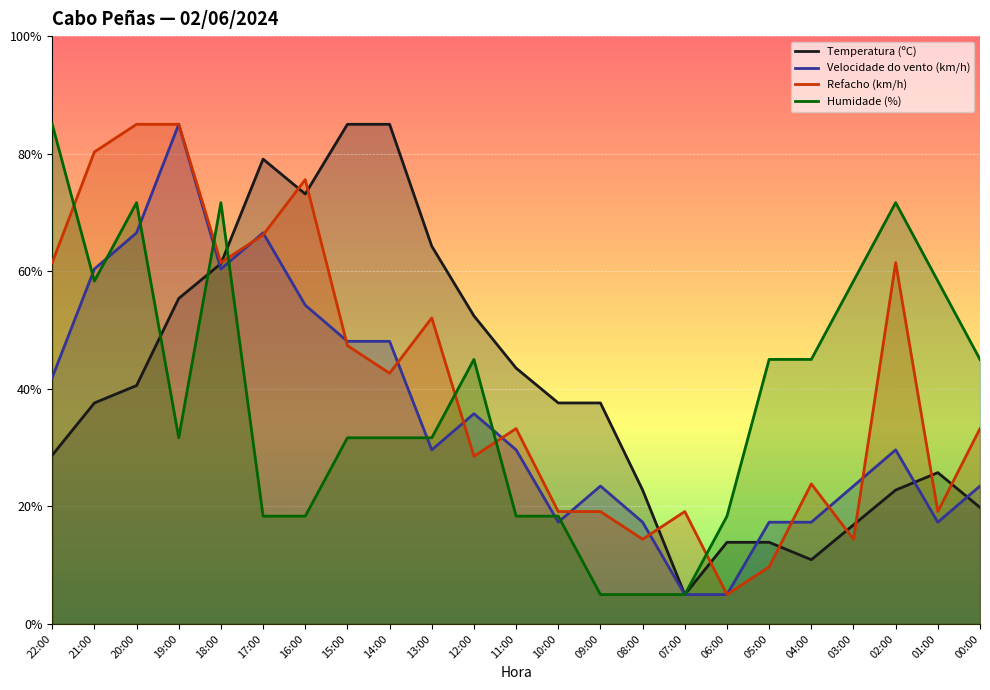

Where is the first local maximum for Velocidade do vento (km/h)?

19:00